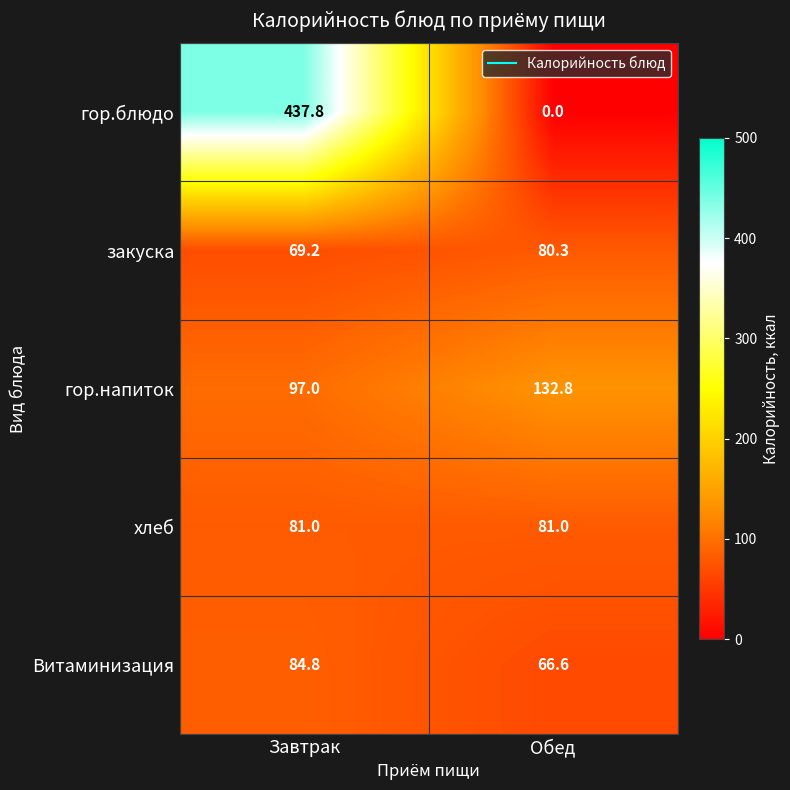

What is the difference between the Витаминизация values at Обед and Завтрак?

18.2